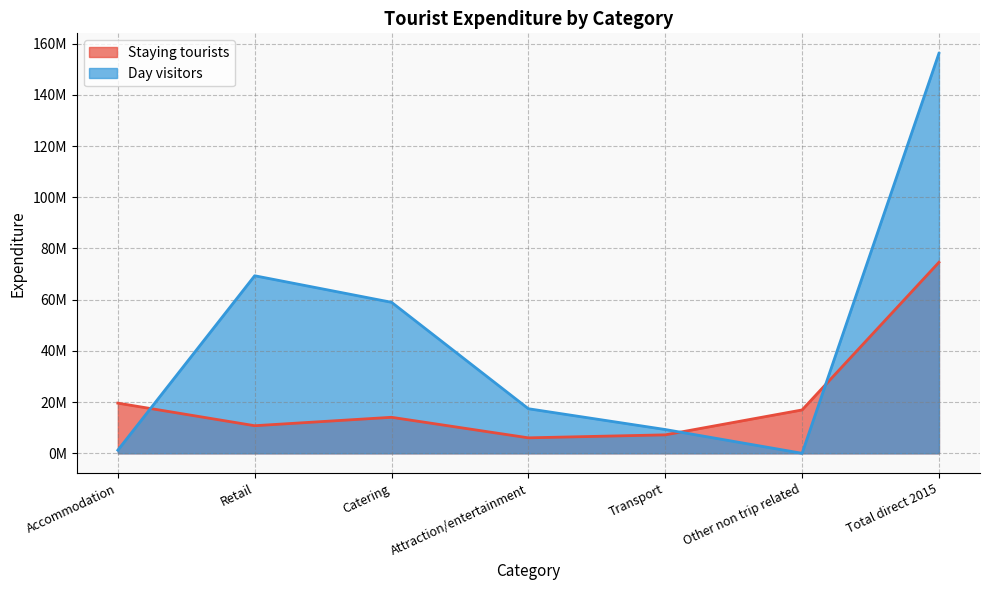

What is the sum of the Staying tourists values at Total direct 2015 and Retail?

85372000